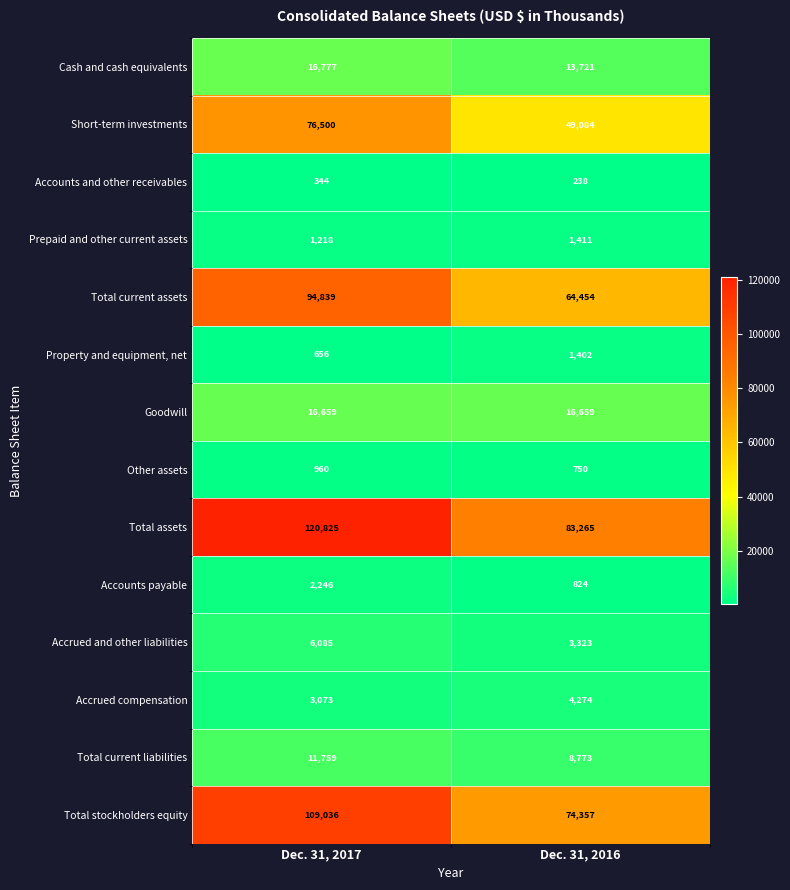

Which category has the highest value in the Total current assets series?

Dec. 31, 2017